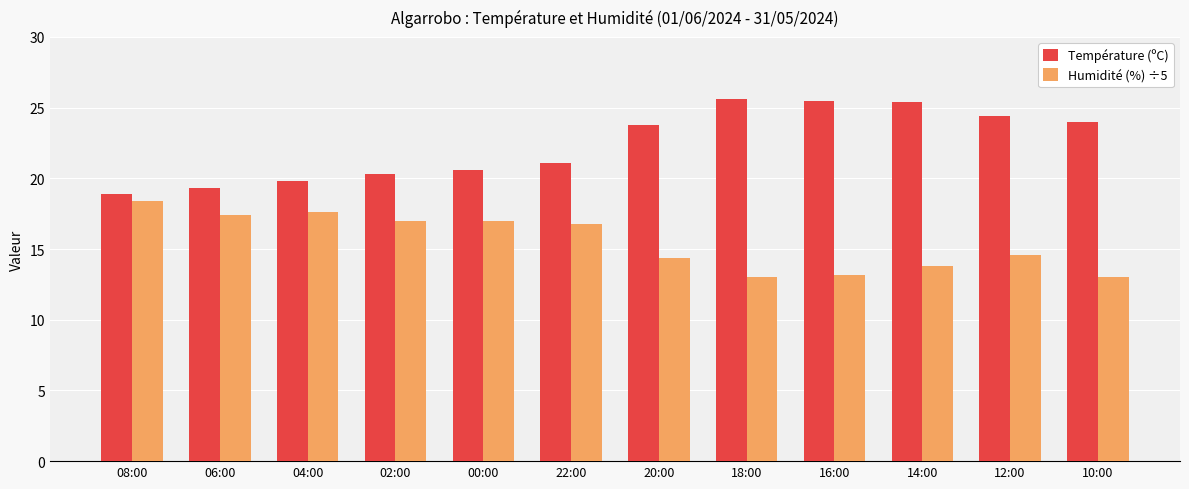

What is the sum of all Température (ºC) values?

268.7